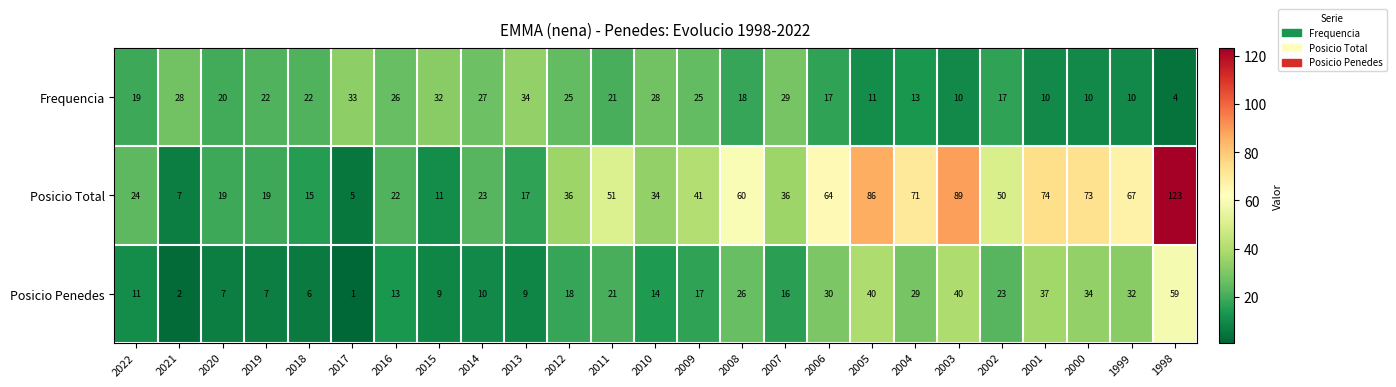

How many series are shown in this chart?

3